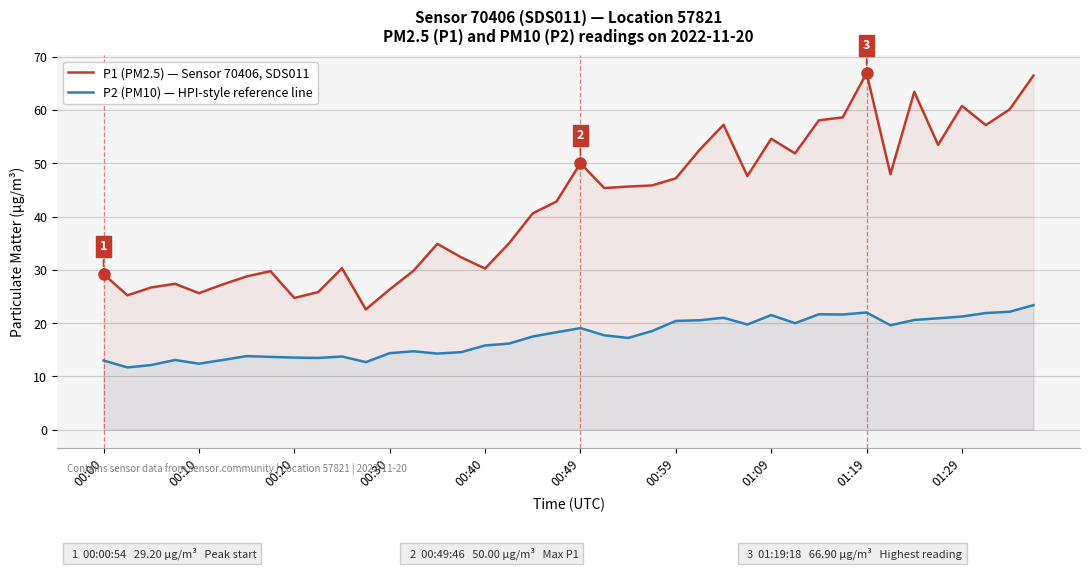

Rank the series by their maximum value, from highest to lowest.

P1 (PM2.5) — Sensor 70406, SDS011, P2 (PM10) — HPI-style reference line